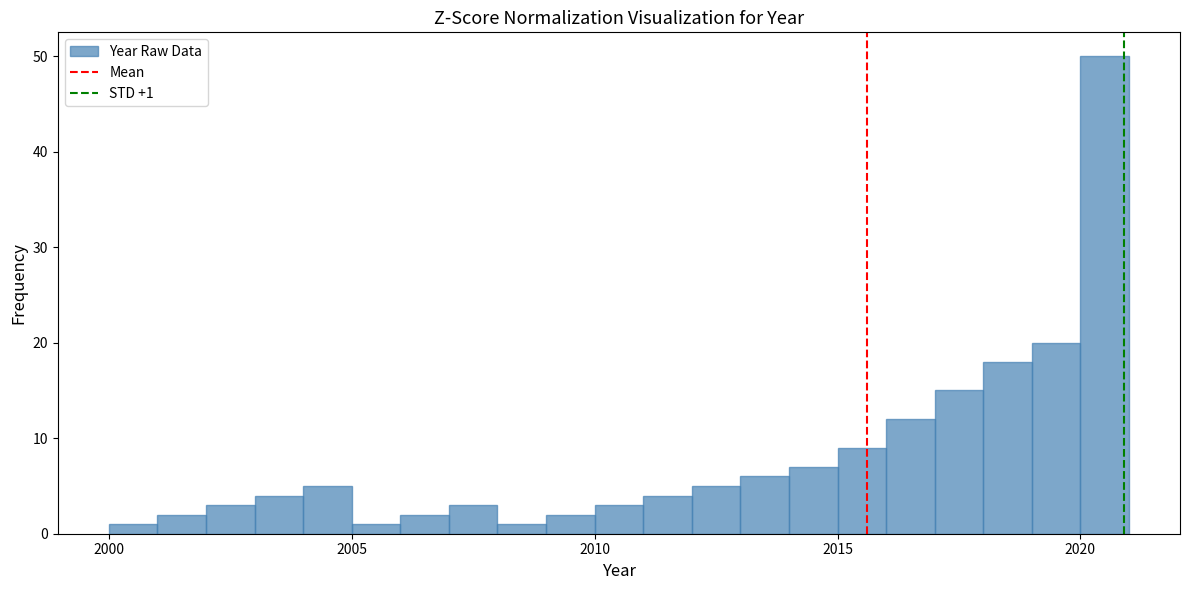

Read against the x-axis, roughly where is the centre of the tallest bar?

2020.5